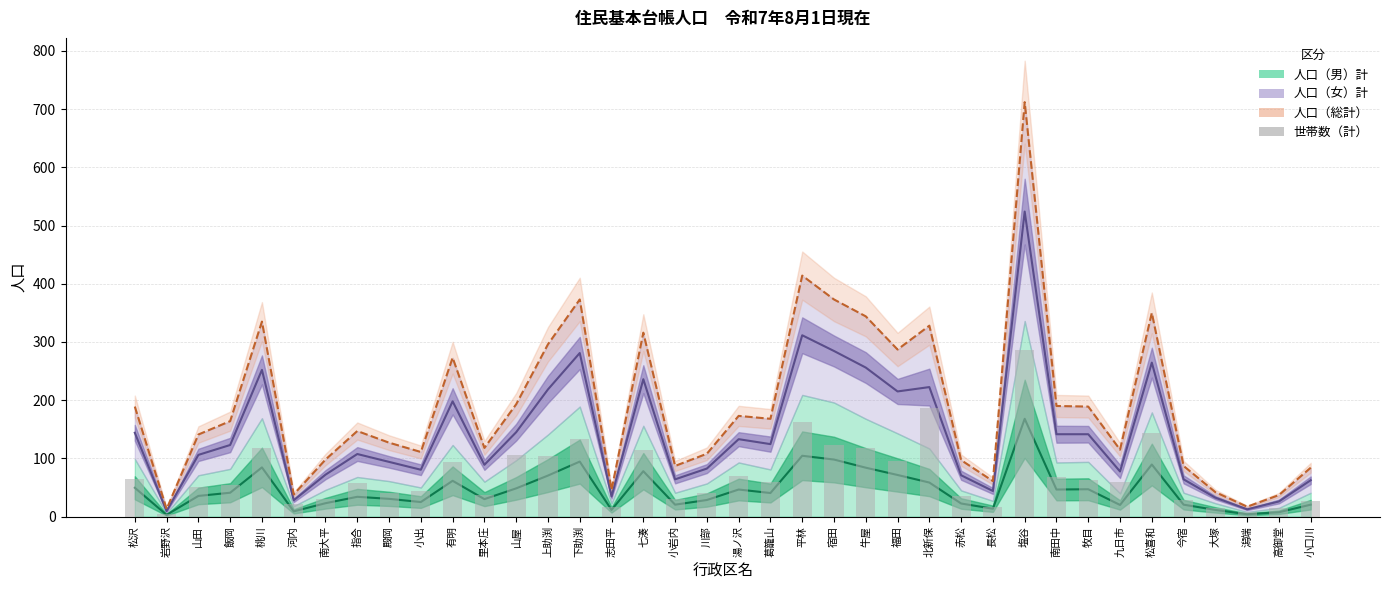

Is it true that 人口（男）計 equals 61.2 at 湯ノ沢?

False